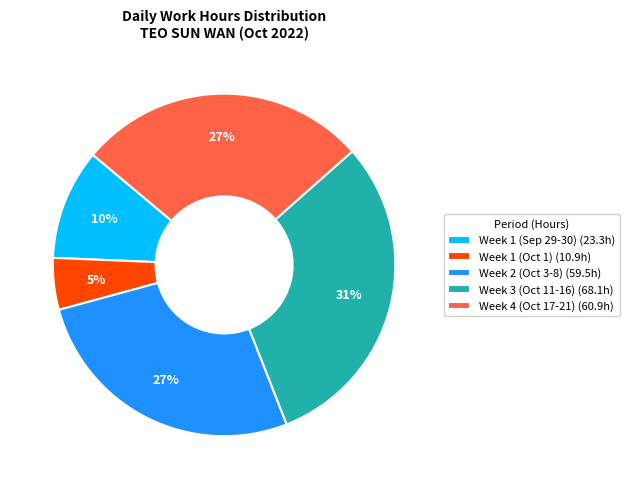

Do Week 2 (Oct 3-8) (59.5h) and Week 1 (Oct 1) (10.9h) together represent more than half of the pie?

No